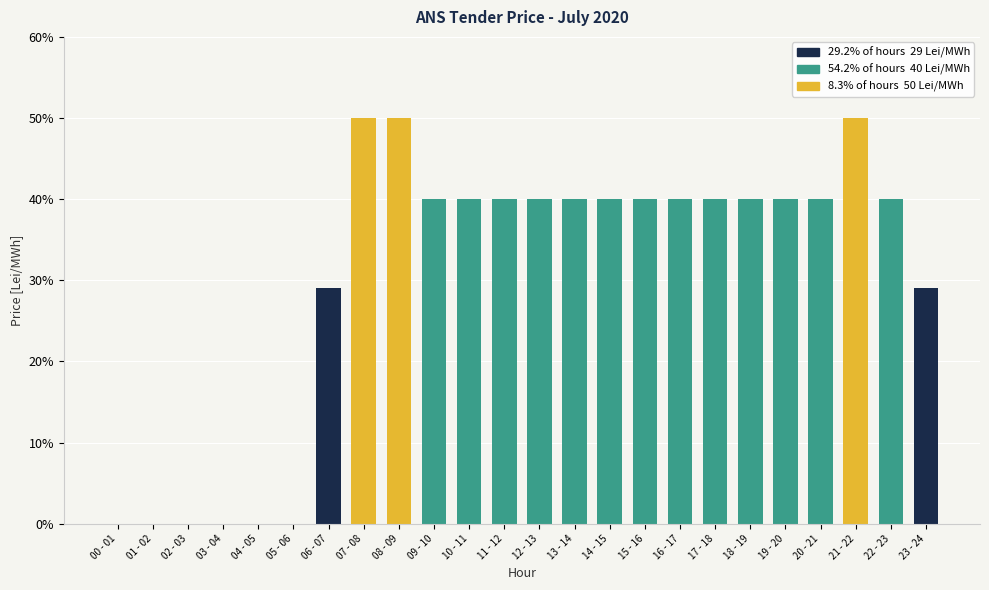

The chart shows a value of 40 at 09 - 10. True or false?

True